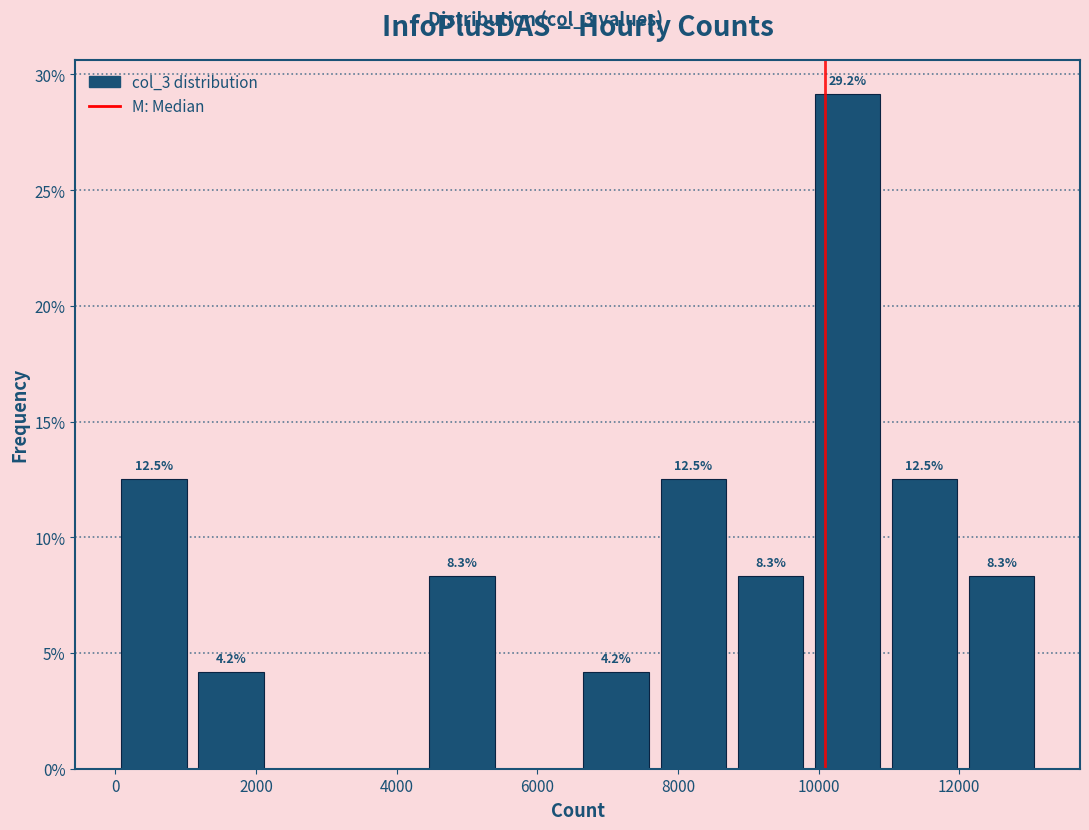

Over which range of the x-axis is the bar tallest?

10000 to 11000